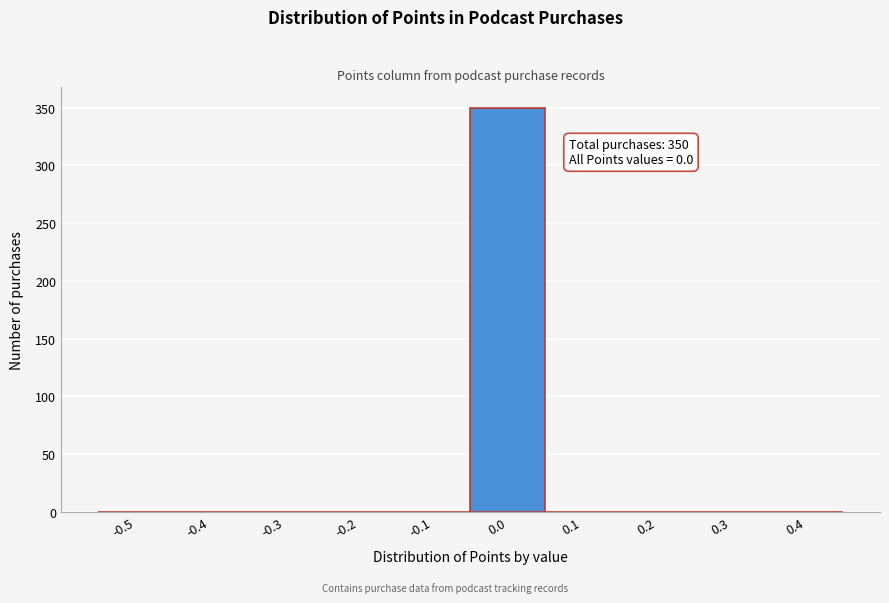

Reading left to right, extract all data points from this chart.

-0.5=0	-0.4=0	-0.3=0	-0.2=0	-0.1=0	0.0=350	0.1=0	0.2=0	0.3=0	0.4=0